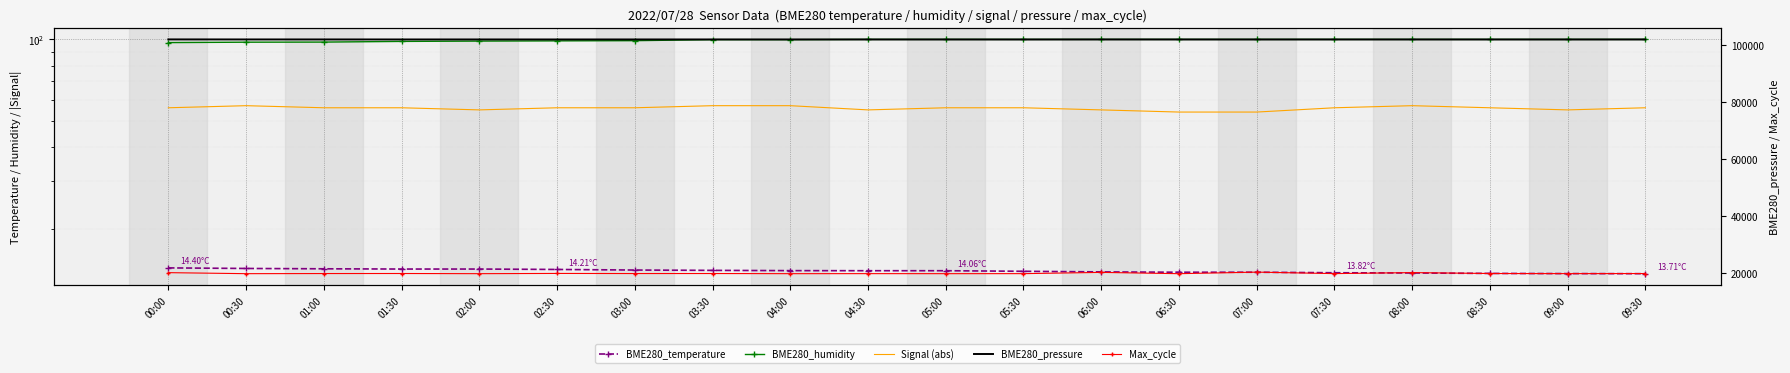

Is this an area chart (filled region under the line)?

No